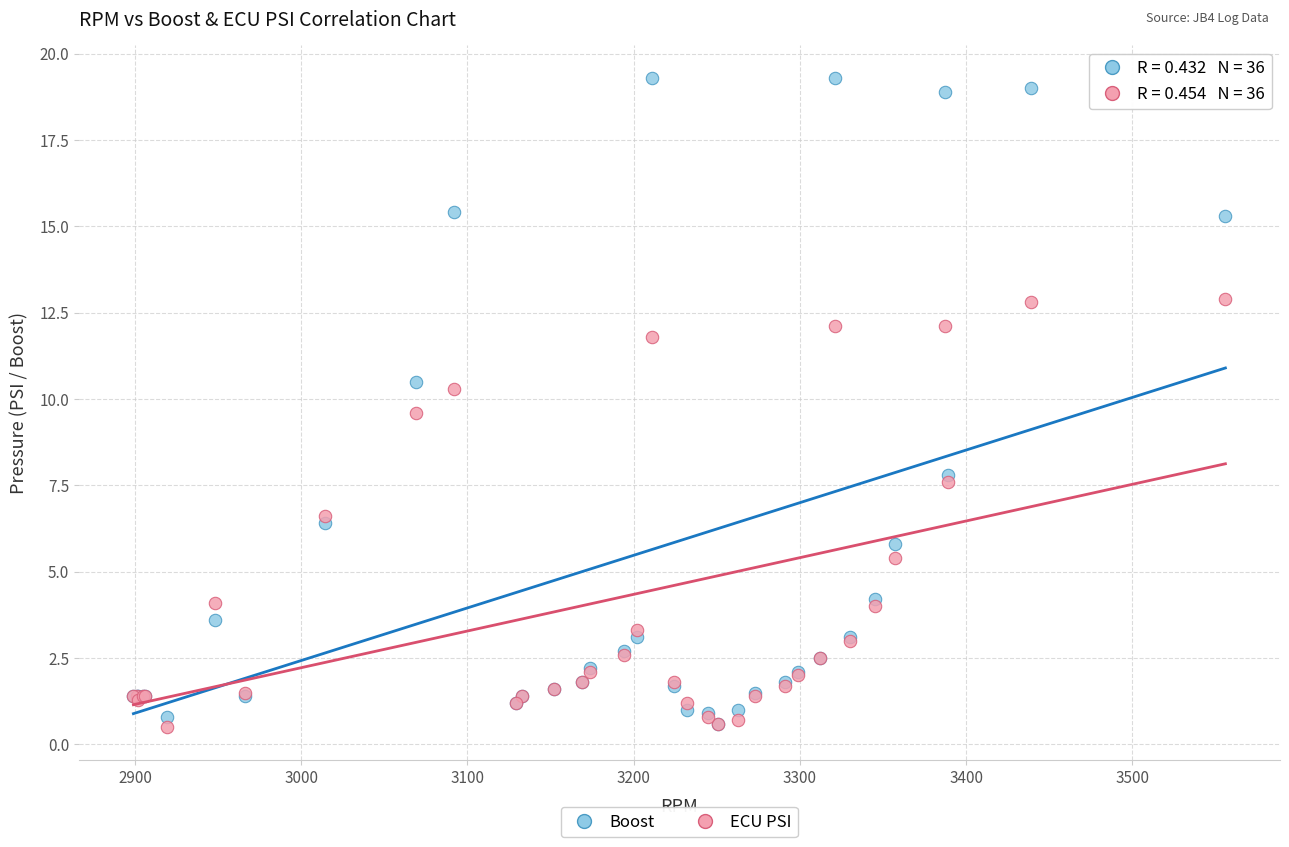

Which series reaches the maximum Y coordinate?

Boost